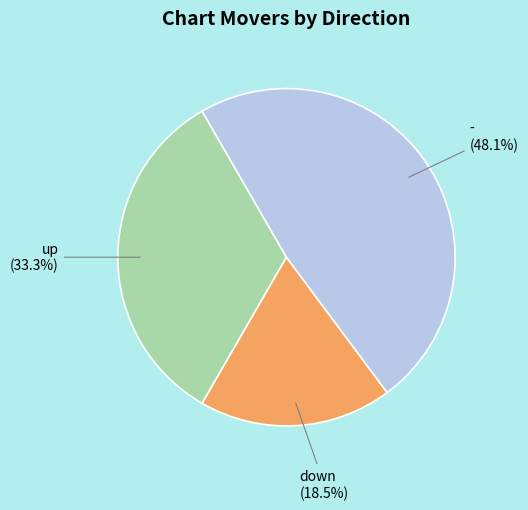

To the nearest percent, what is the average slice percentage?

33%